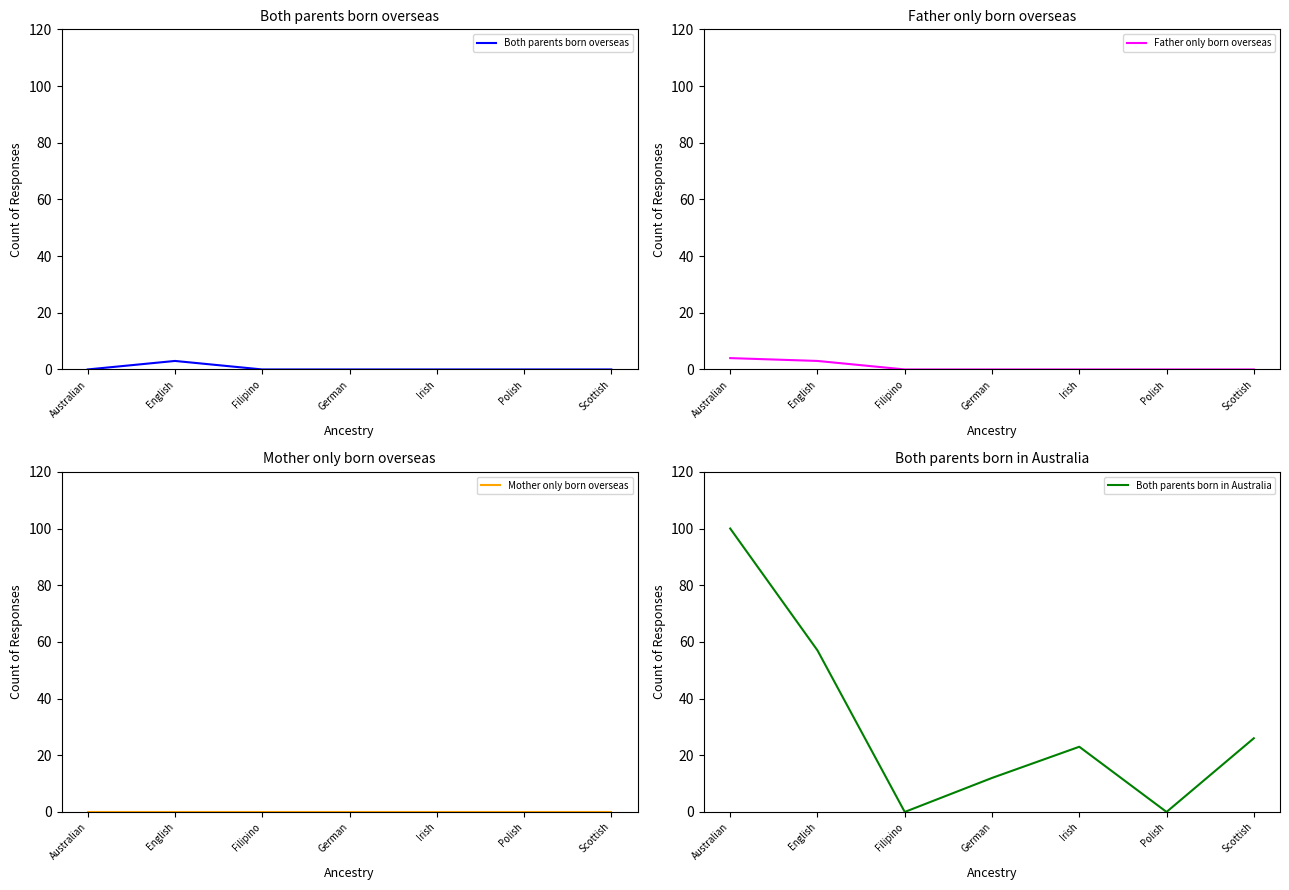

Rank the series by their maximum value, from highest to lowest.

Both parents born in Australia, Father only born overseas, Both parents born overseas, Mother only born overseas